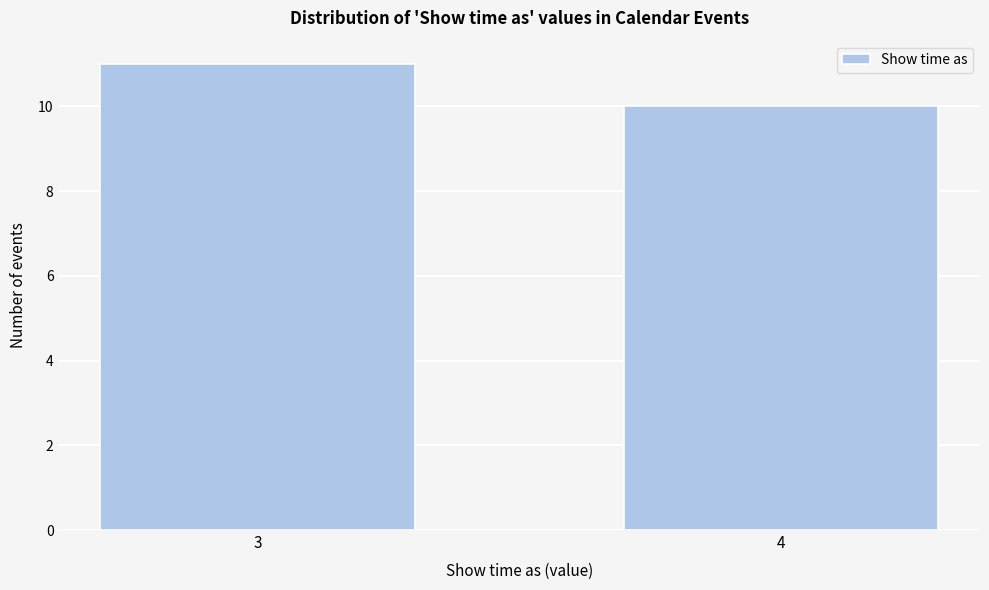

Reading left to right, transcribe all the data shown in this chart.

3=11	4=10